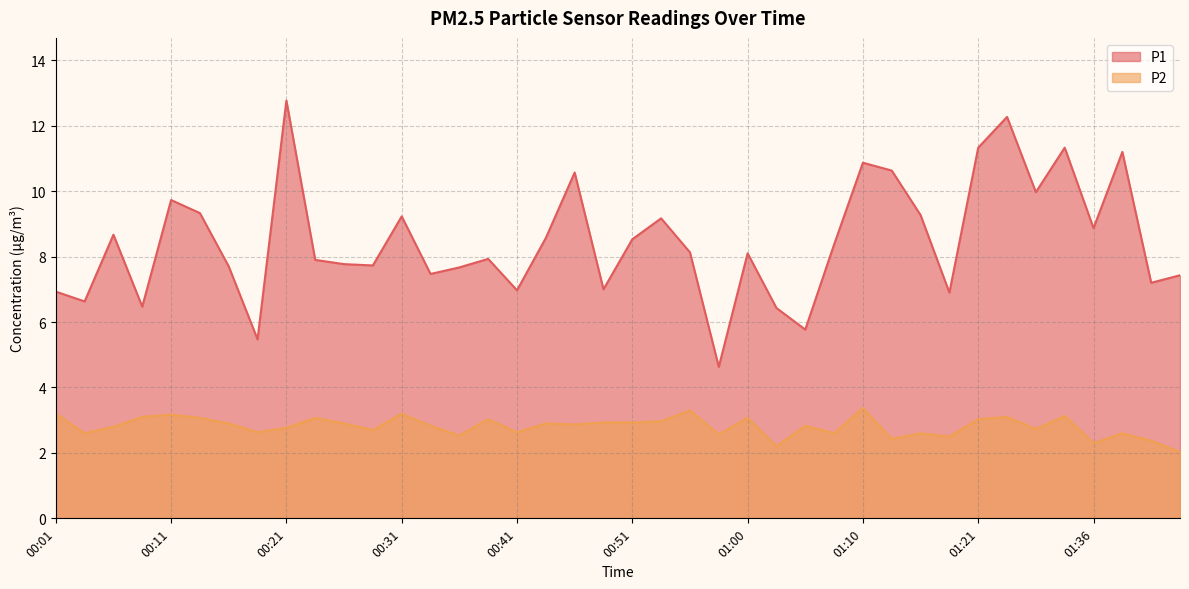

True or false: P1 has a value of 10.9 at 01:10.

True